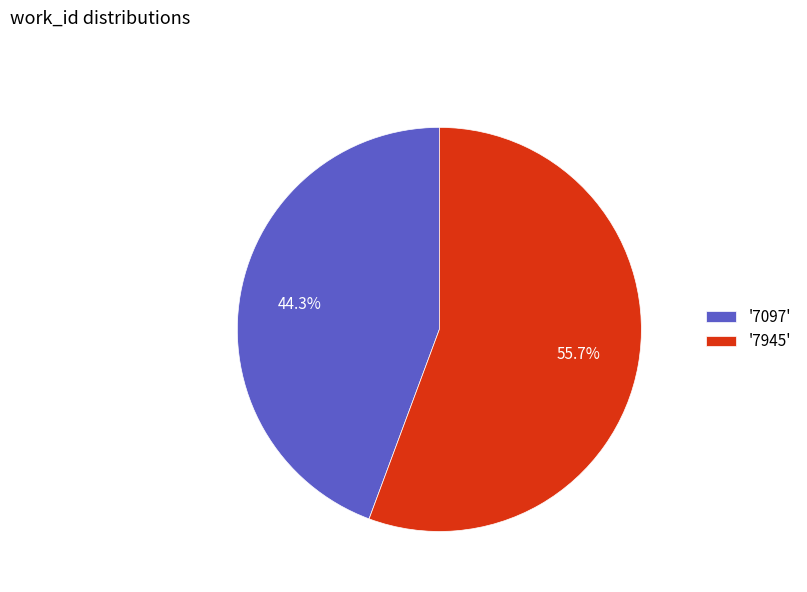

How many segments does this pie chart have?

2